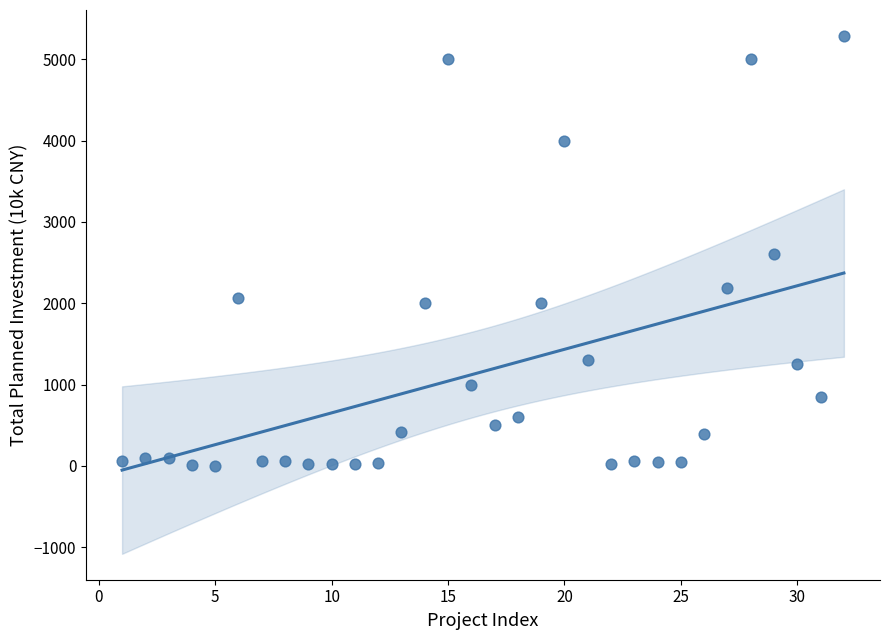

What is the range of Y values (max minus min)?

5283.2